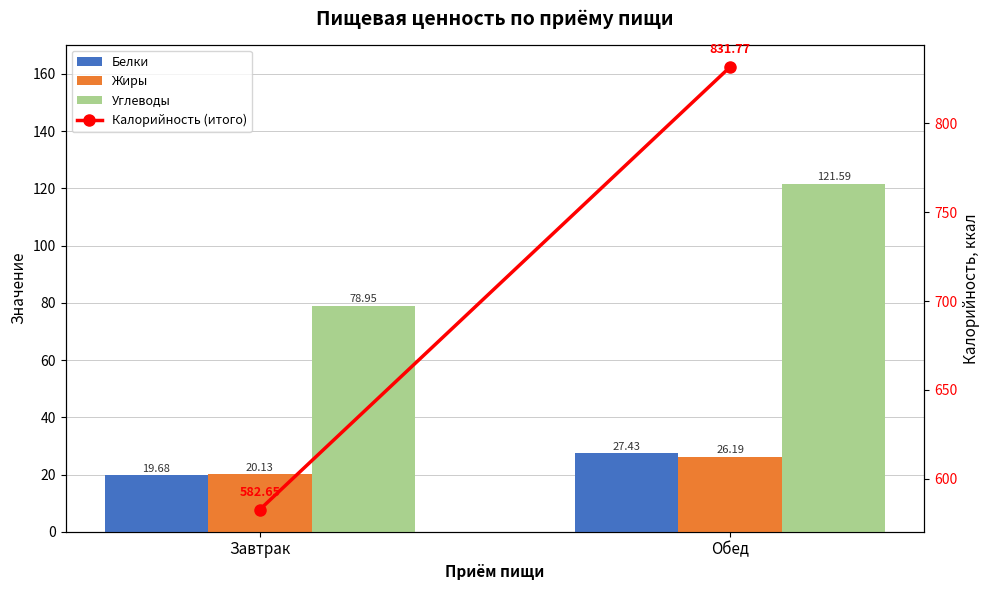

How many series are shown in this chart?

4